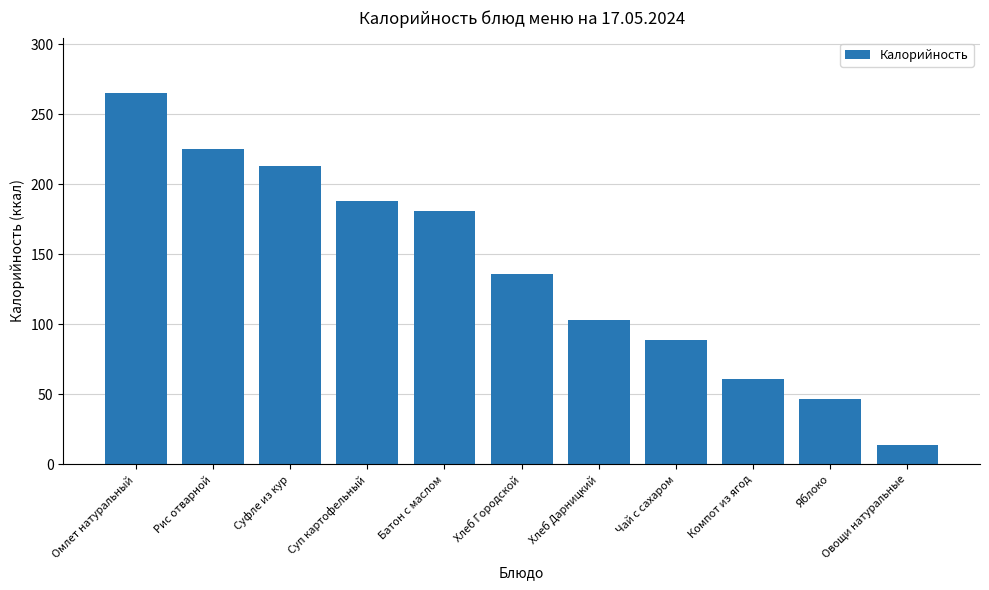

The value at Компот из ягод is 61.0. True or false?

True